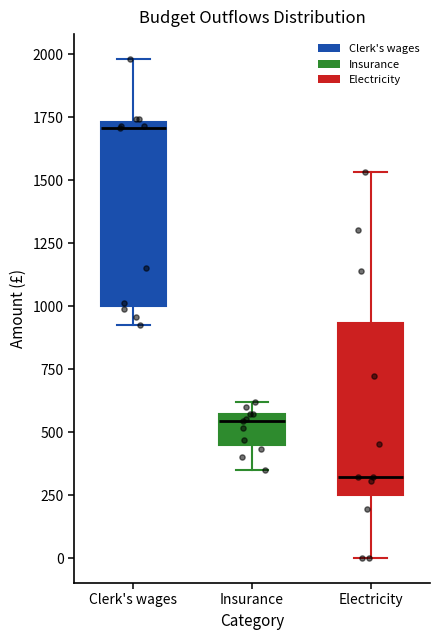

Reading left to right, transcribe this box plot: for each box, give where its median line is, the range the box spans, and where its two whiskers end, as read against the y-axis. The values are not printed on the chart, so give them approximately, as read against the axis.

Clerk's wages: median 1700, box 1000 to 1750, whiskers 950 to 2000
Insurance: median 550 (just below the box's upper edge), box 450 to 550, whiskers 350 to 600
Electricity: median 300, box 250 to 950, whiskers 0 to 1550